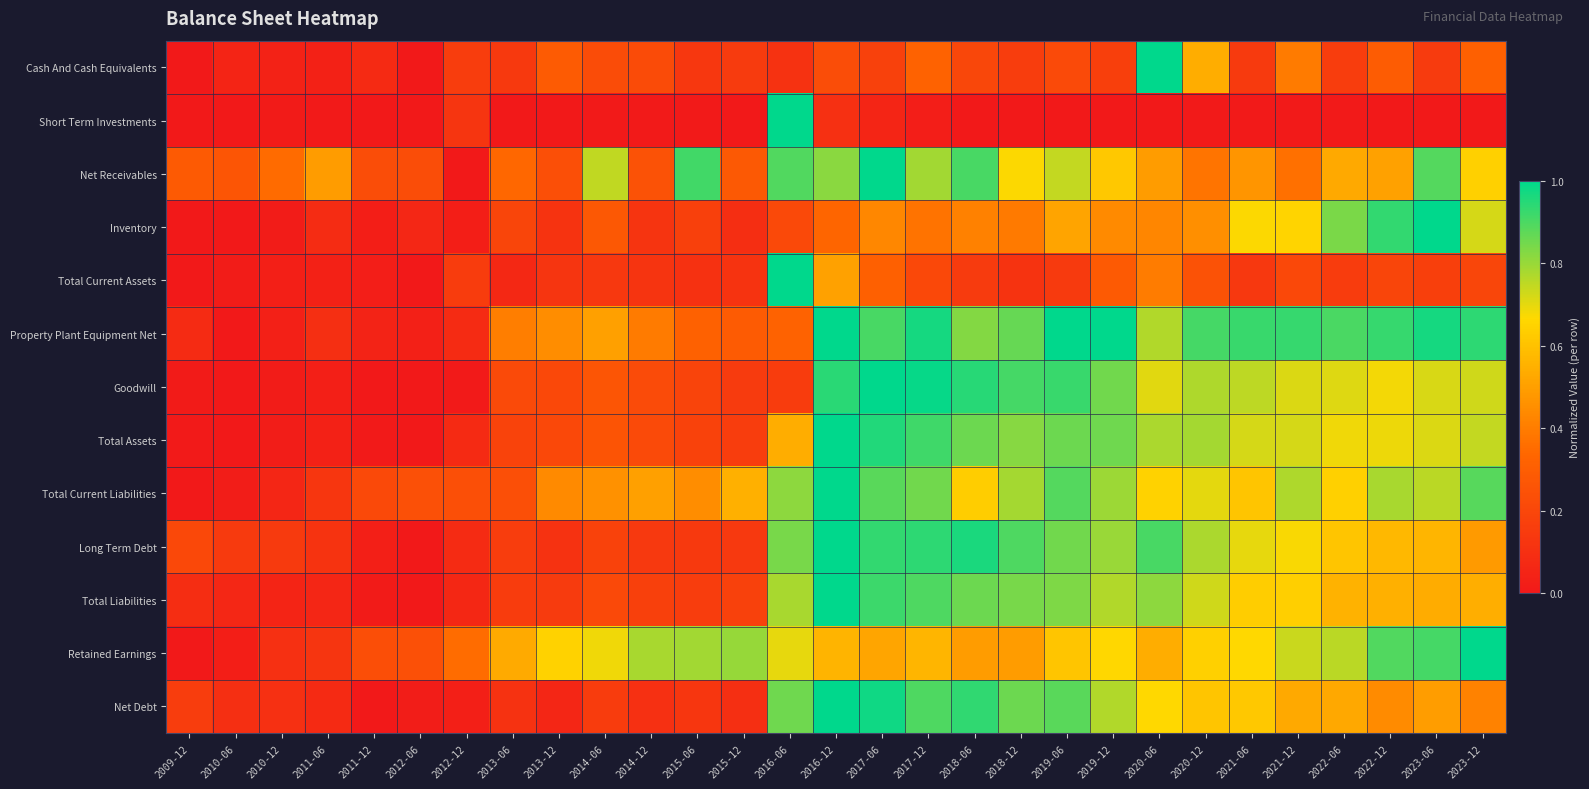

At 2015-06, list the series in order from smallest to largest.

Short Term Investments, Total Current Assets, Net Debt, Cash And Cash Equivalents, Long Term Debt, Total Liabilities, Inventory, Total Assets, Goodwill, Property Plant Equipment Net, Total Current Liabilities, Retained Earnings, Net Receivables